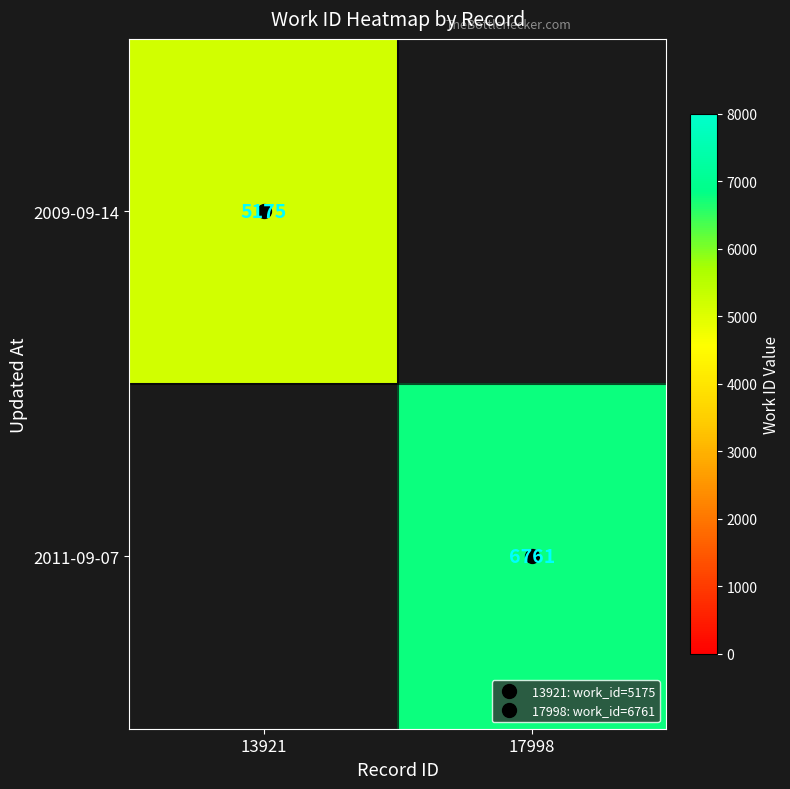

Where is 2009-09-14 nearest to the value 5175?

13921